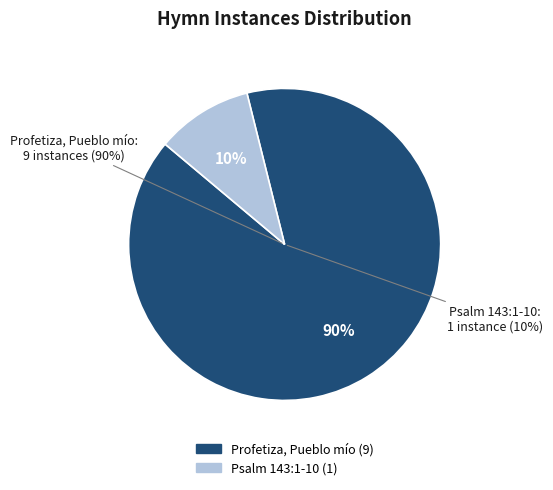

Rank the categories by value from highest to lowest.

Profetiza, Pueblo mío, Psalm 143:1-10